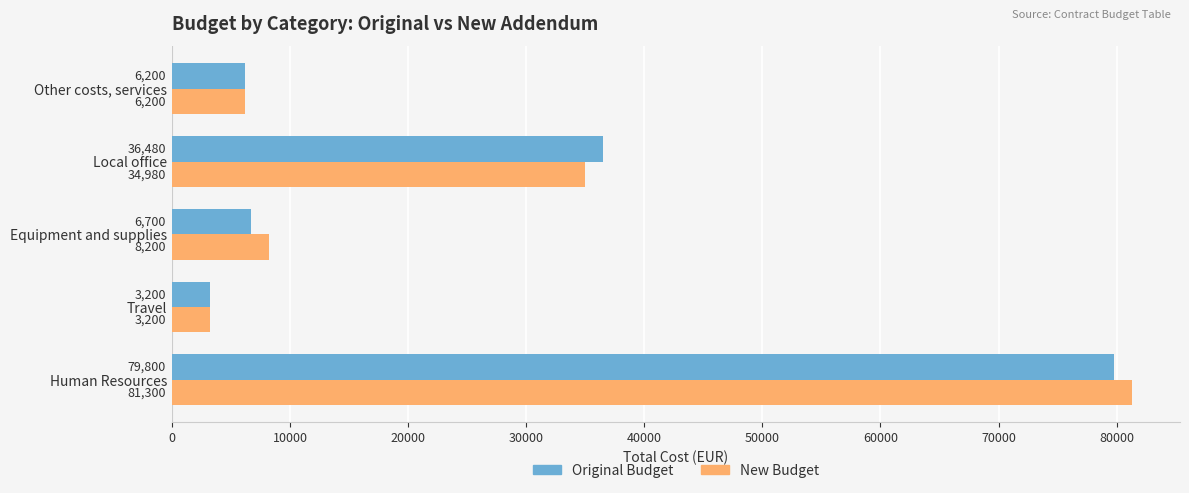

What is the sum of the New Budget values at Human Resources and Local office?

116280